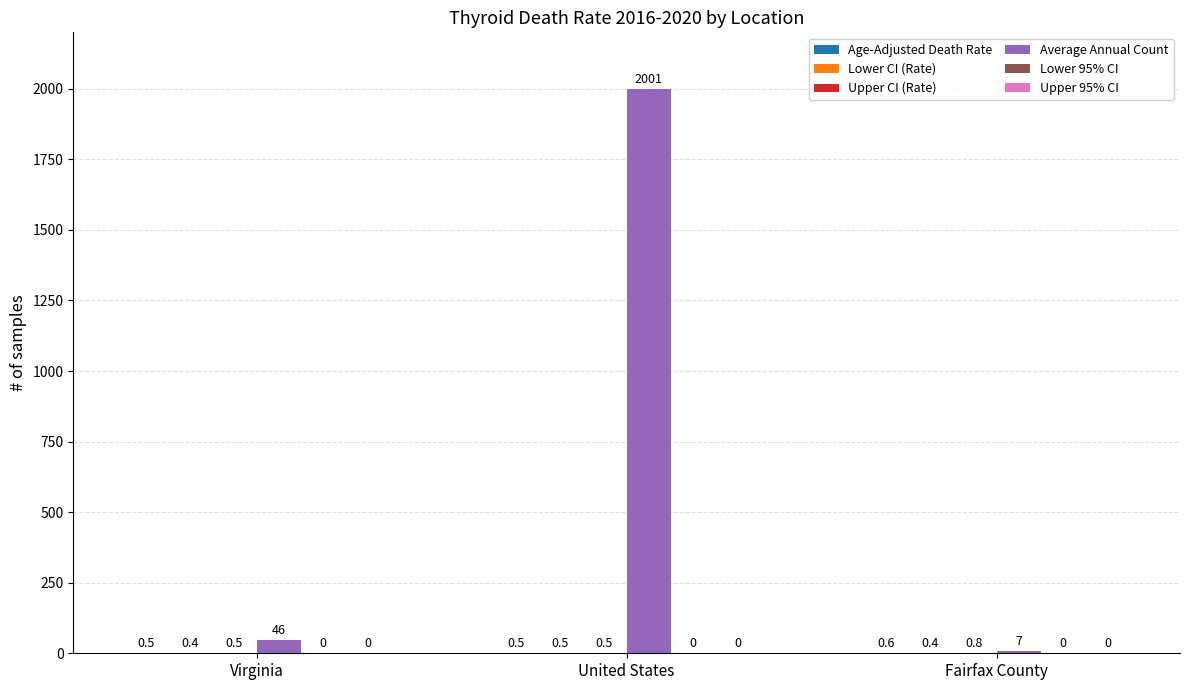

At which category is the sum across all series the highest?

United States